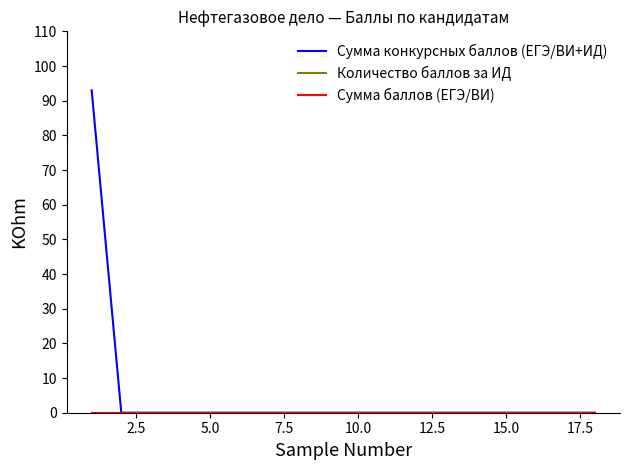

True or false: Сумма конкурсных баллов (ЕГЭ/ВИ+ИД) and Сумма баллов (ЕГЭ/ВИ) intersect in this chart.

False